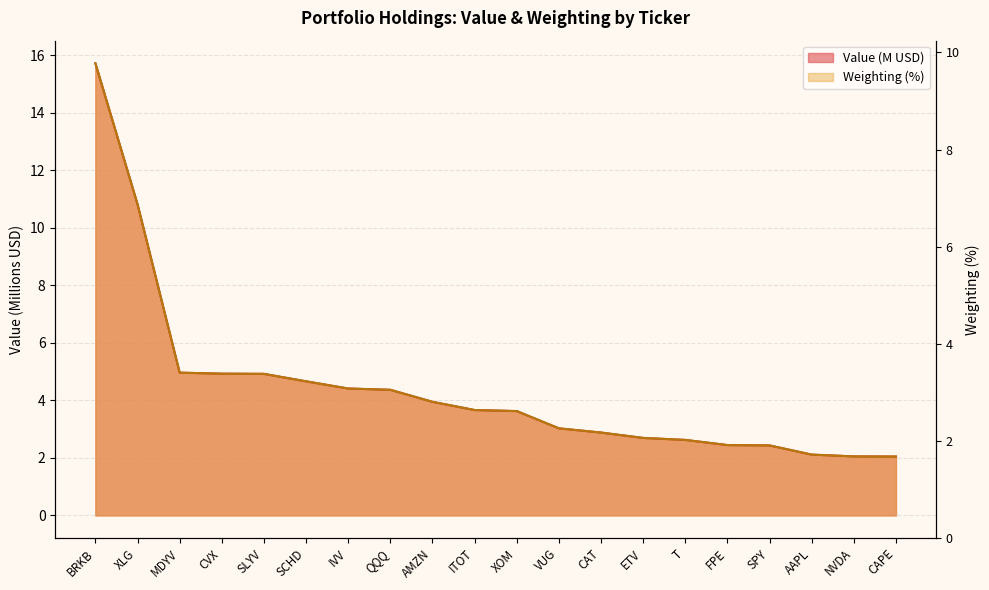

True or false: Weighting has more than 2 interior local peaks.

False